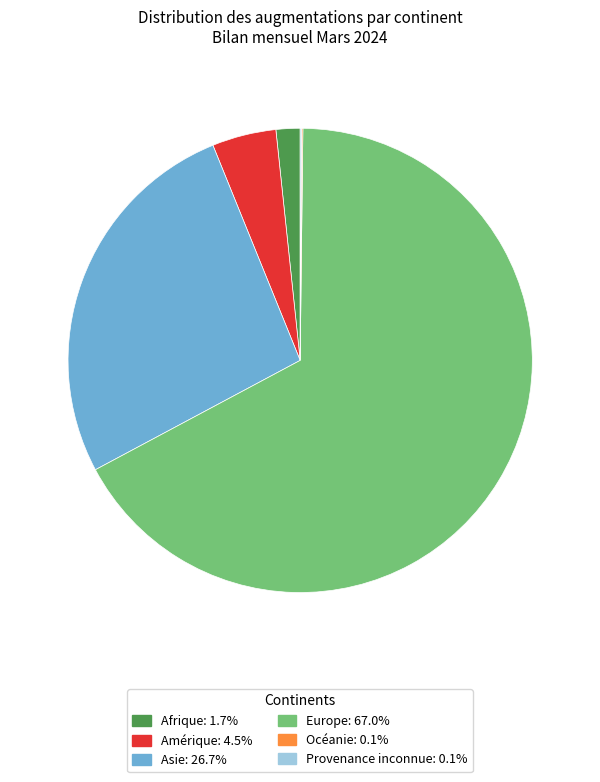

True or false: Amérique accounts for 15% of the total.

False